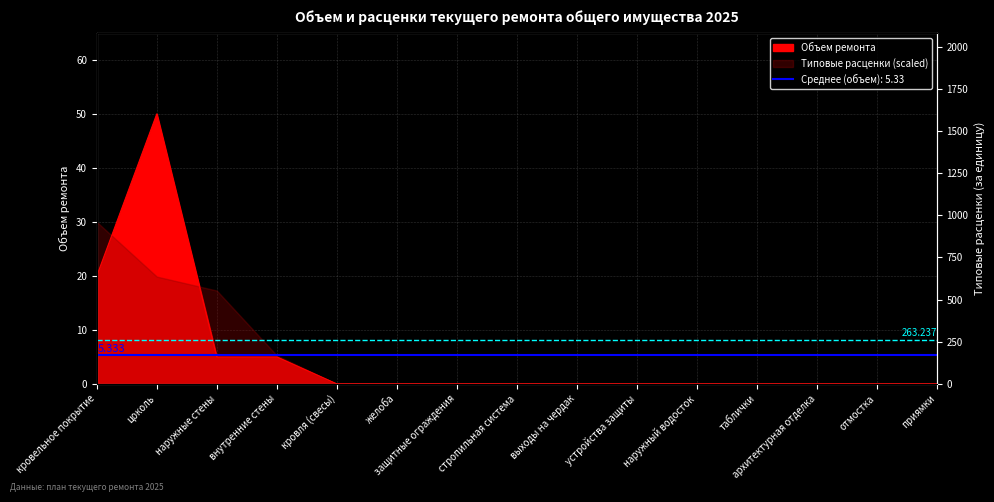

What is the label of the 9th point from the left?

выходы на чердак